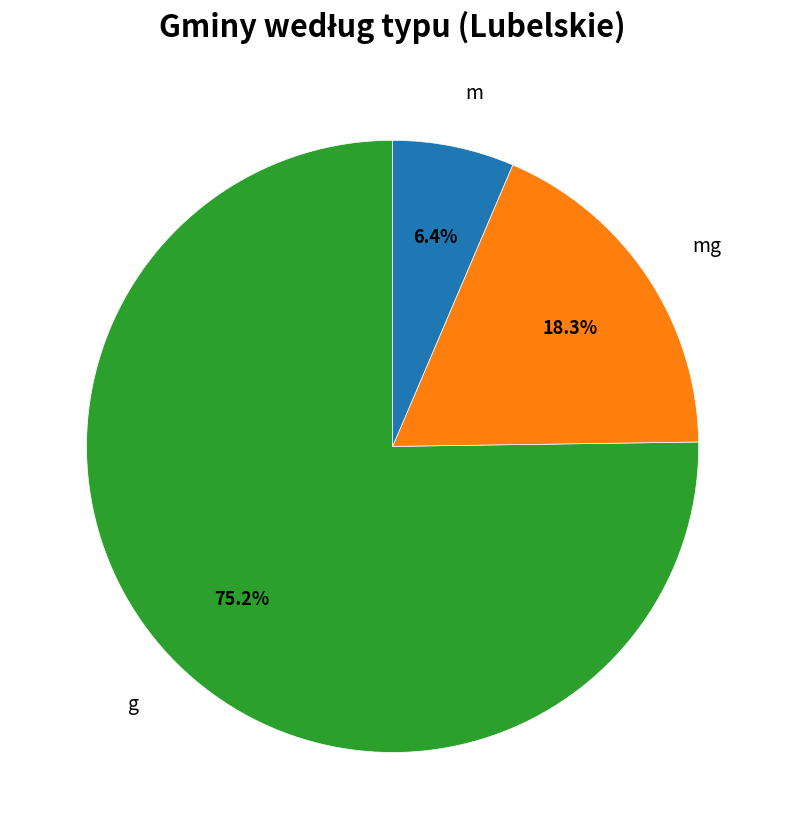

How many slices are in this pie chart?

3